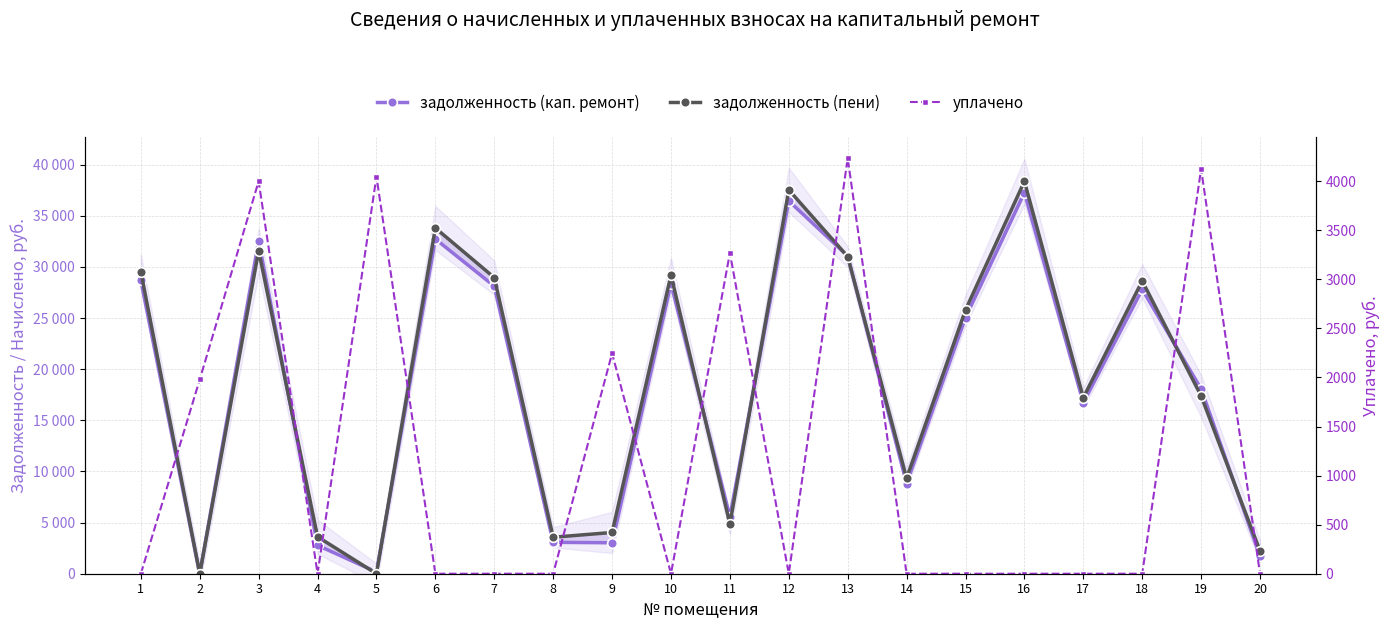

What is the sum of all задолженность (пени) values?

376623.7